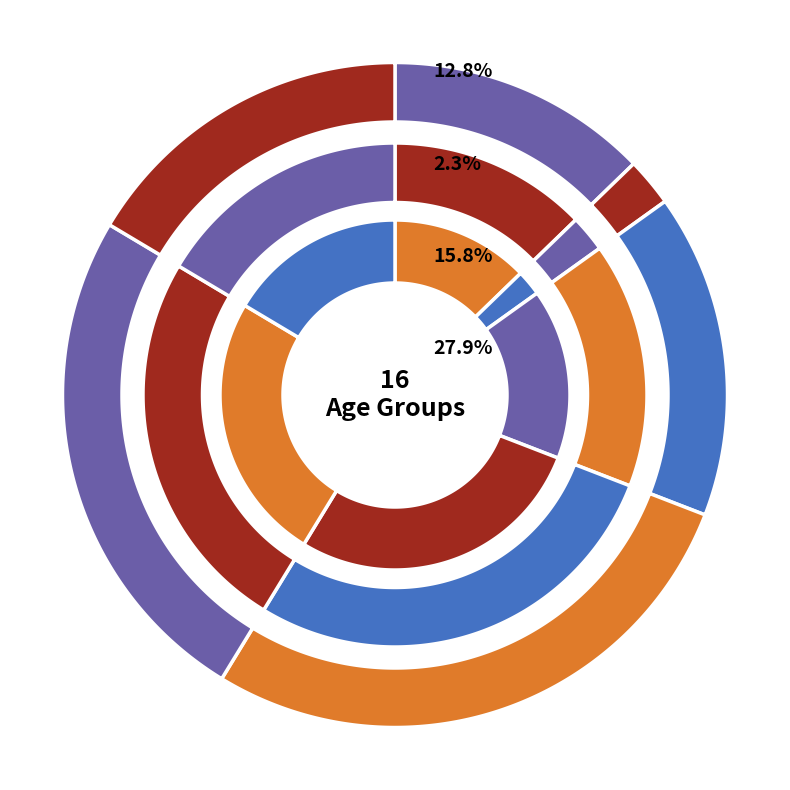

Does 15 account for over 50% of the chart?

No